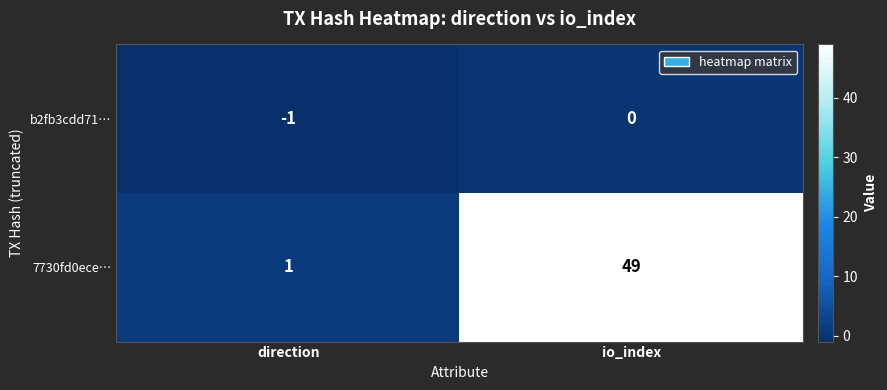

What is the spread (max minus min) of values at direction?

2